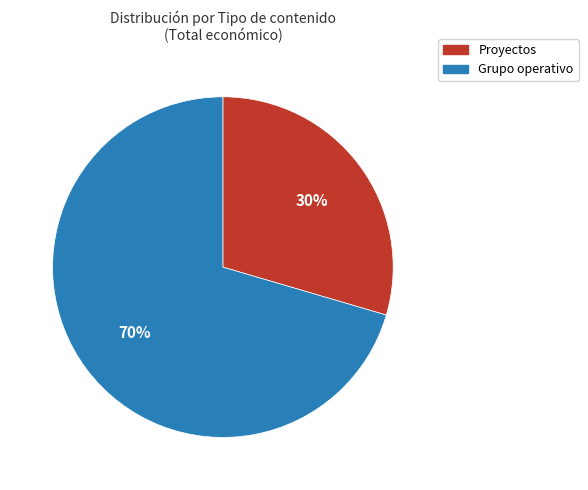

To the nearest percent, what is the average slice percentage?

50%